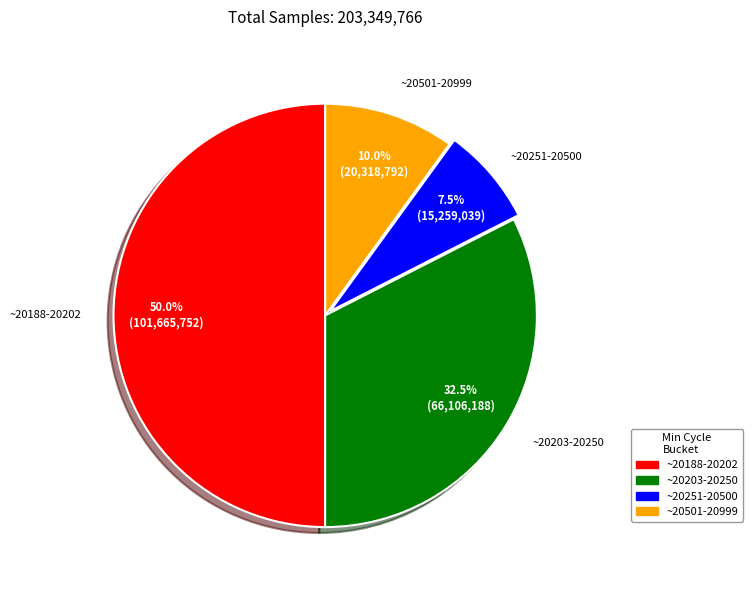

Does ~20501-20999 represent more than half of the total?

No